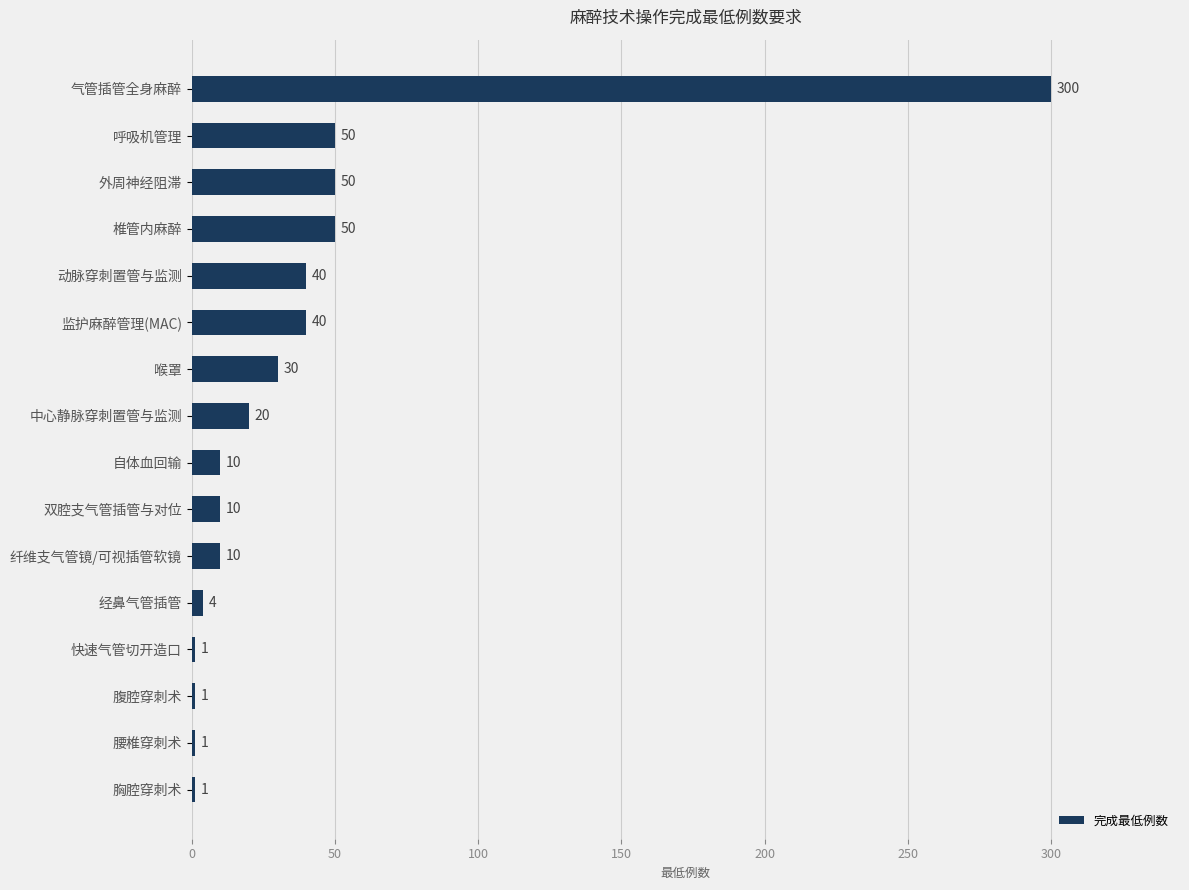

Are the bars horizontal?

Yes